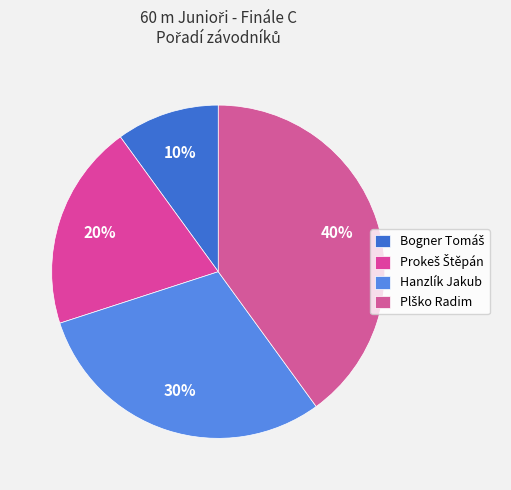

The Plško Radim slice represents 40% of the pie. True or false?

True